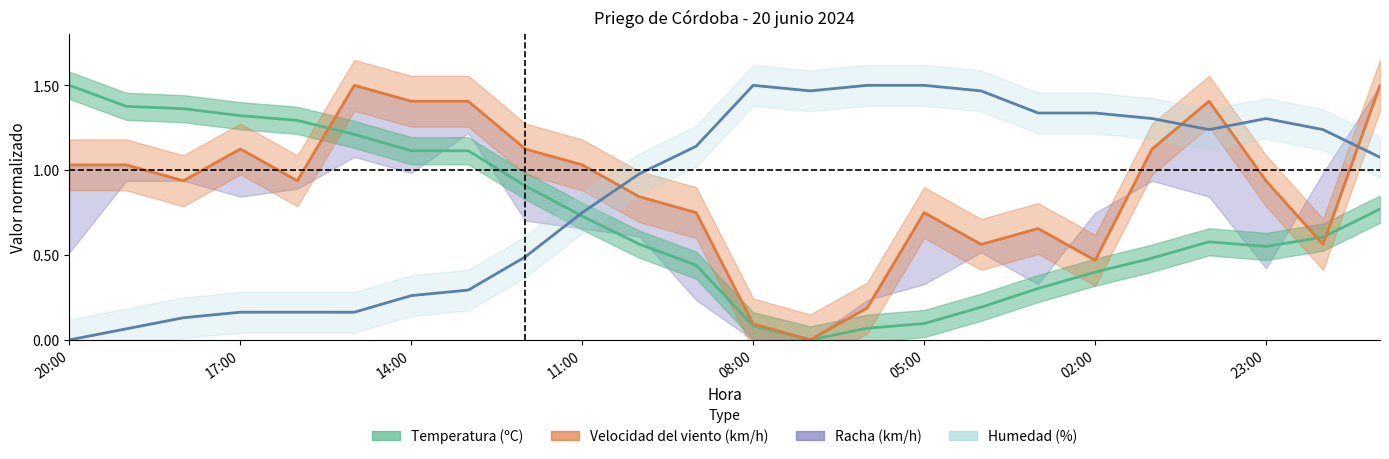

What is the greatest value displayed?

1.5